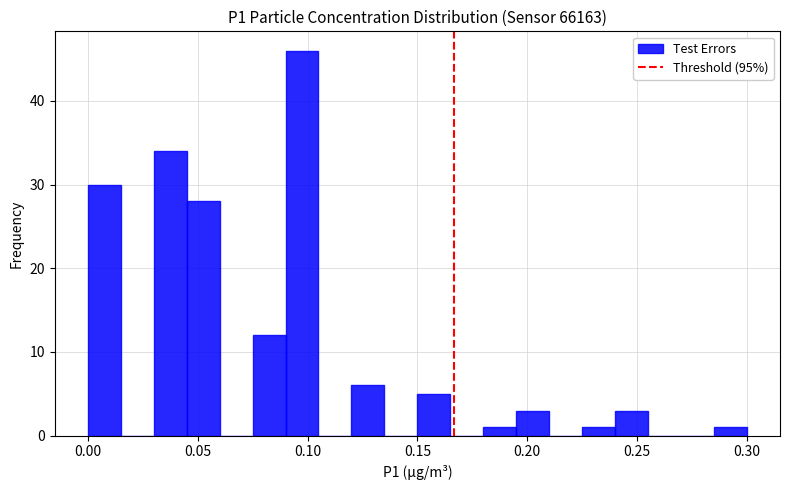

Read against the x-axis, roughly where is the centre of the tallest bar?

0.100